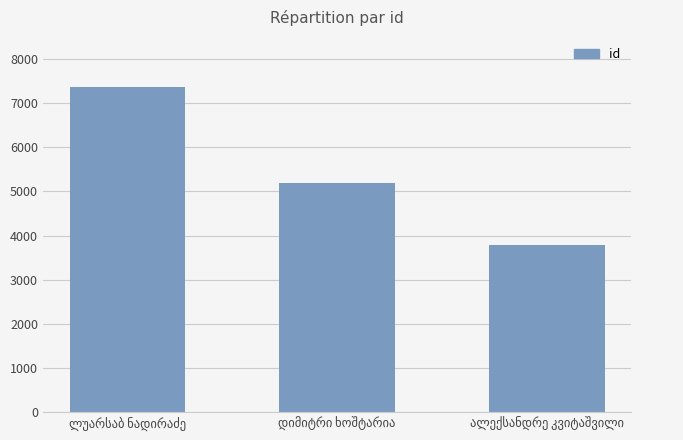

What is the value of the 1st bar from the left?

7374